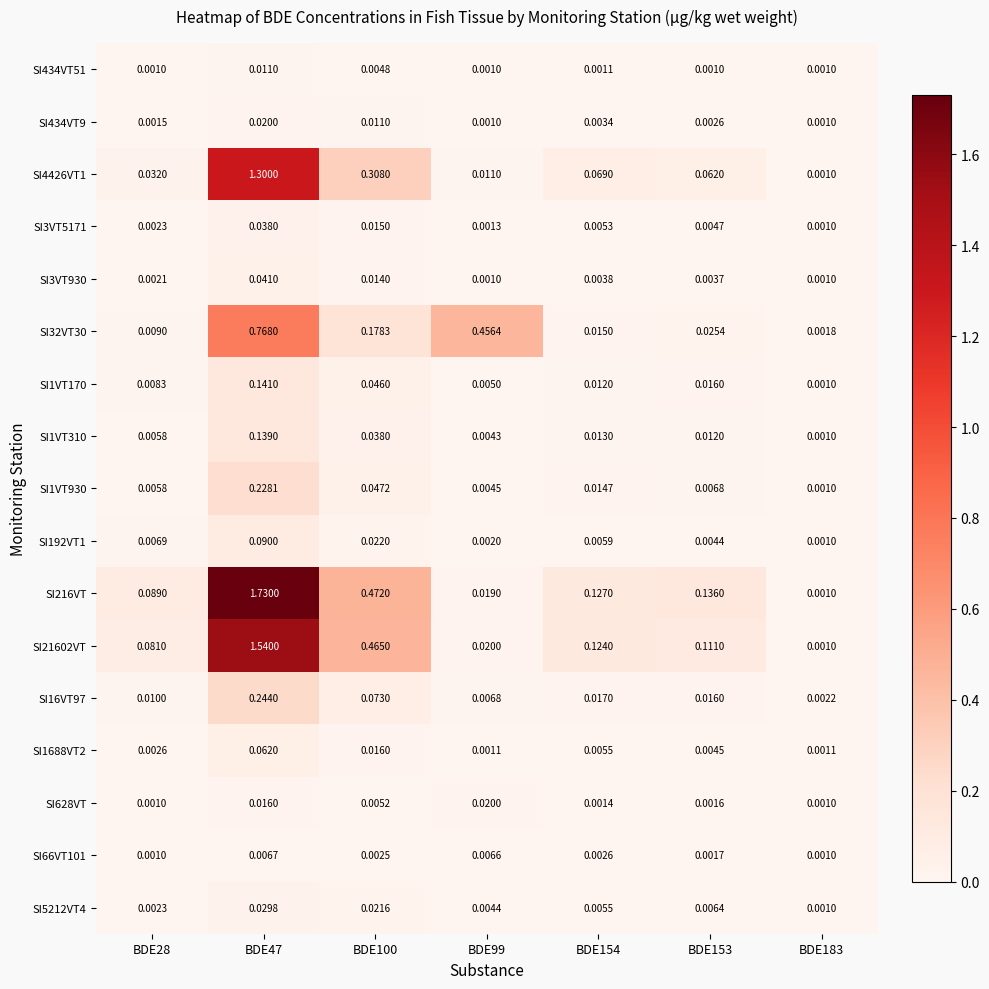

What is the total value across all series at BDE154?

0.4